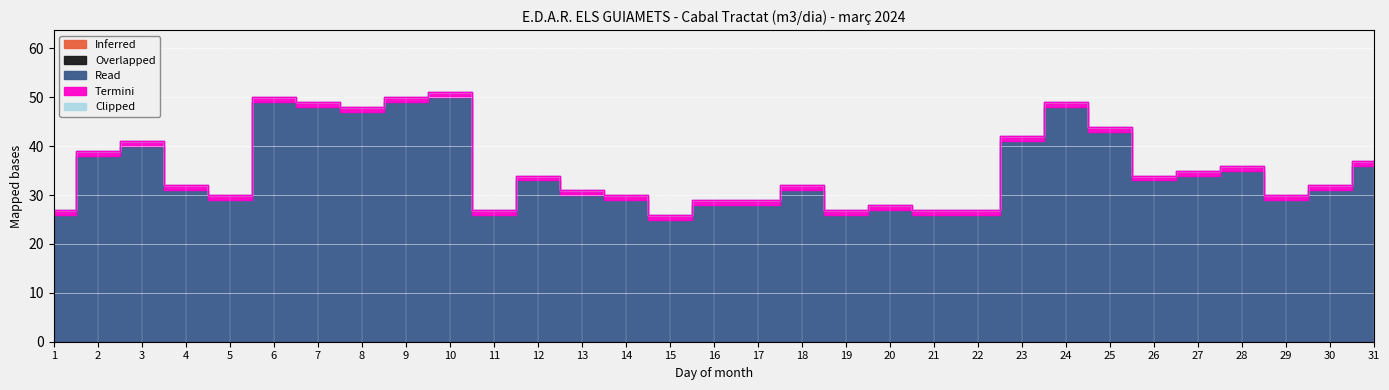

What is the spread (max minus min) of values at 15?

25